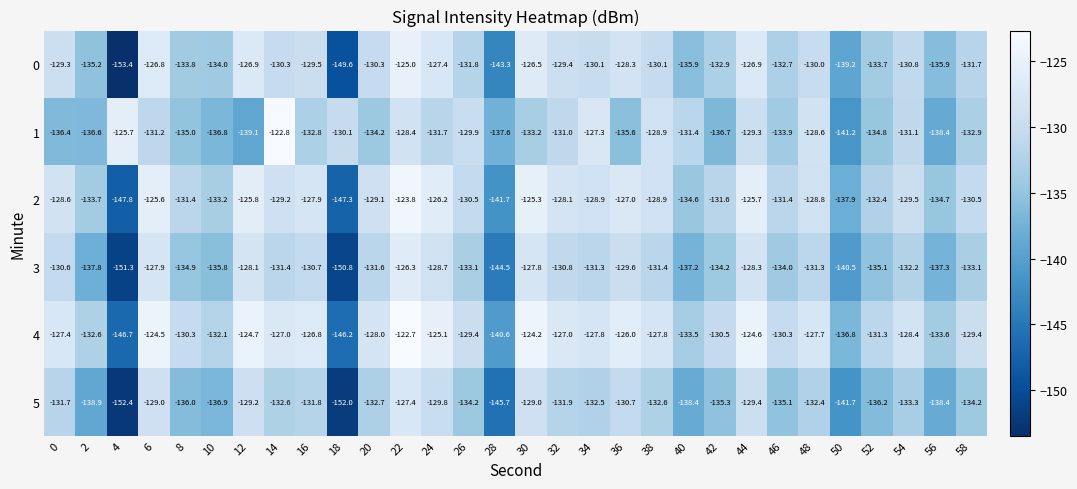

Is it true that 3 equals -126.3 at 22?

True